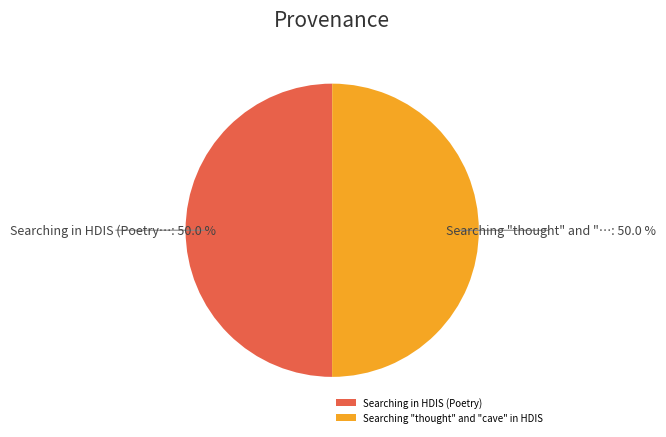

Combined, do Searching in HDIS (Poetry) and Searching "thought" and "cave" in HDIS account for over 50%?

Yes